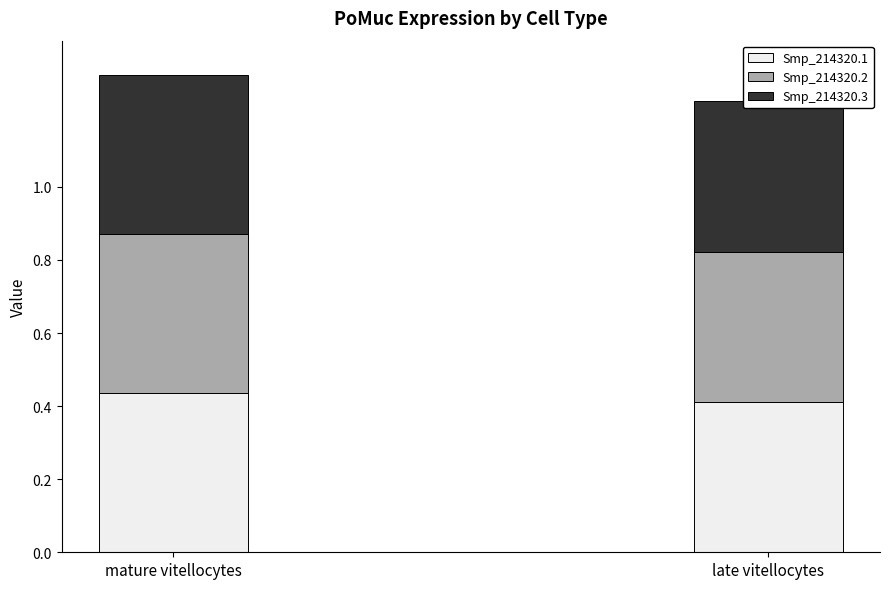

Are the bars horizontal?

No